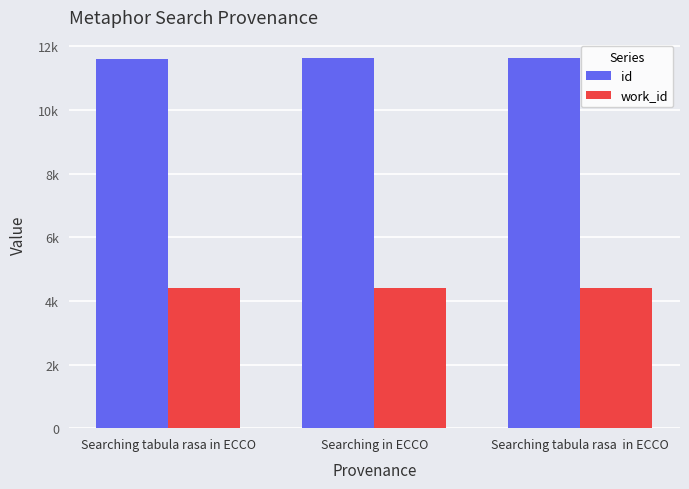

Reading left to right, what are all the values shown in this chart?

id: Searching tabula rasa in ECCO=11613	Searching in ECCO=11618	Searching tabula rasa  in ECCO=11625
work_id: Searching tabula rasa in ECCO=4411	Searching in ECCO=4411	Searching tabula rasa  in ECCO=4411